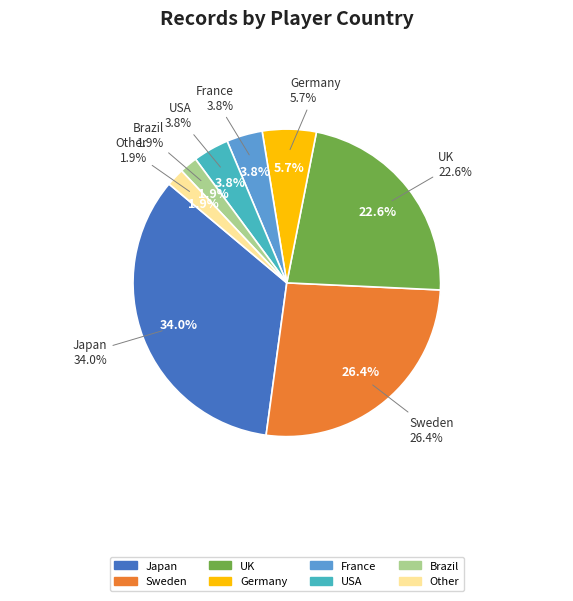

To the nearest percent, what portion does Germany represent?

6%